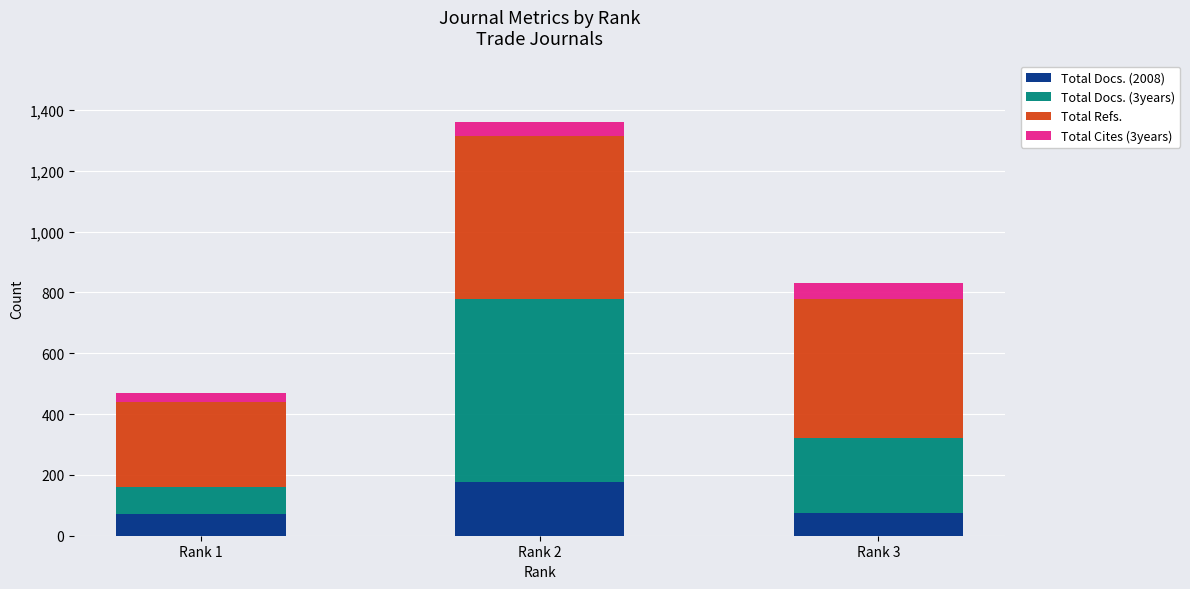

At which label does Total Docs. (2008) reach its peak?

Rank 2